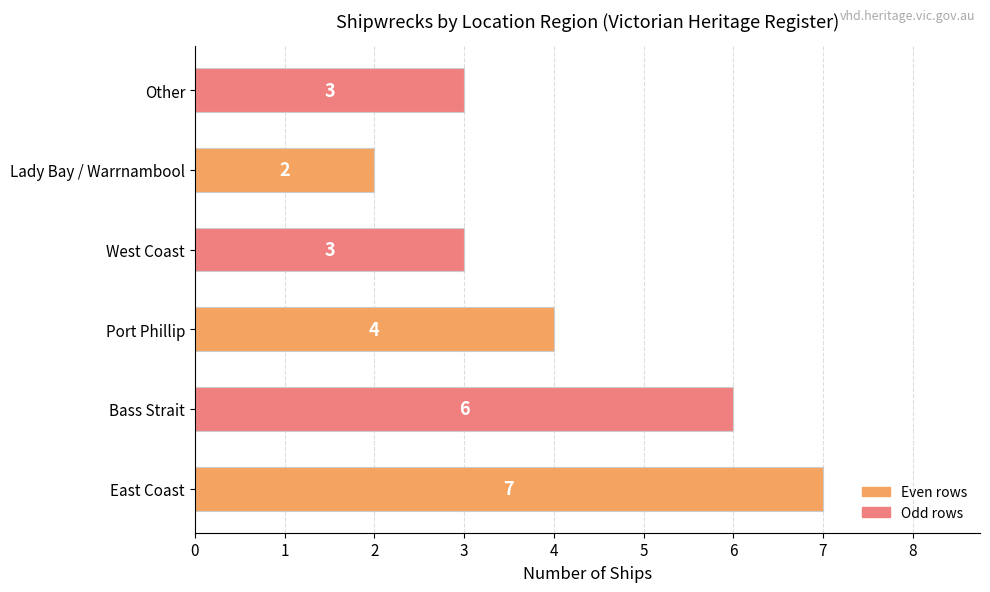

How many bars are there in total?

6